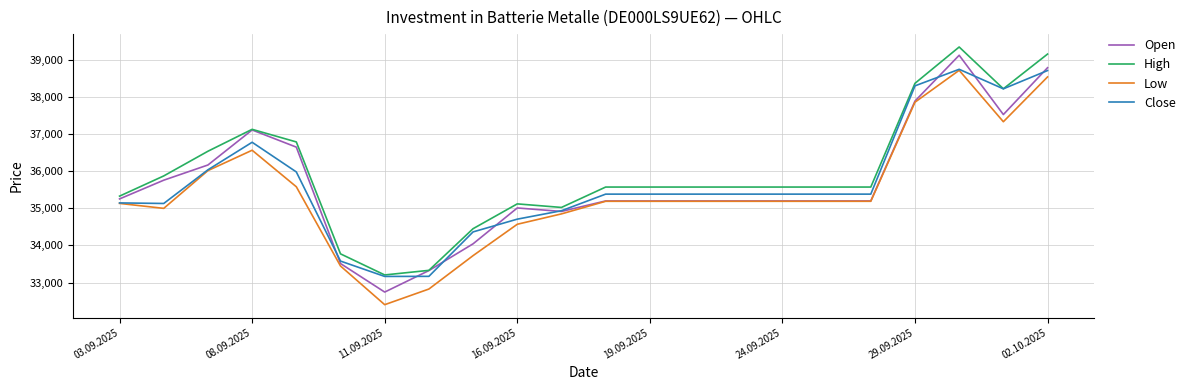

What is the smallest value displayed?

32402